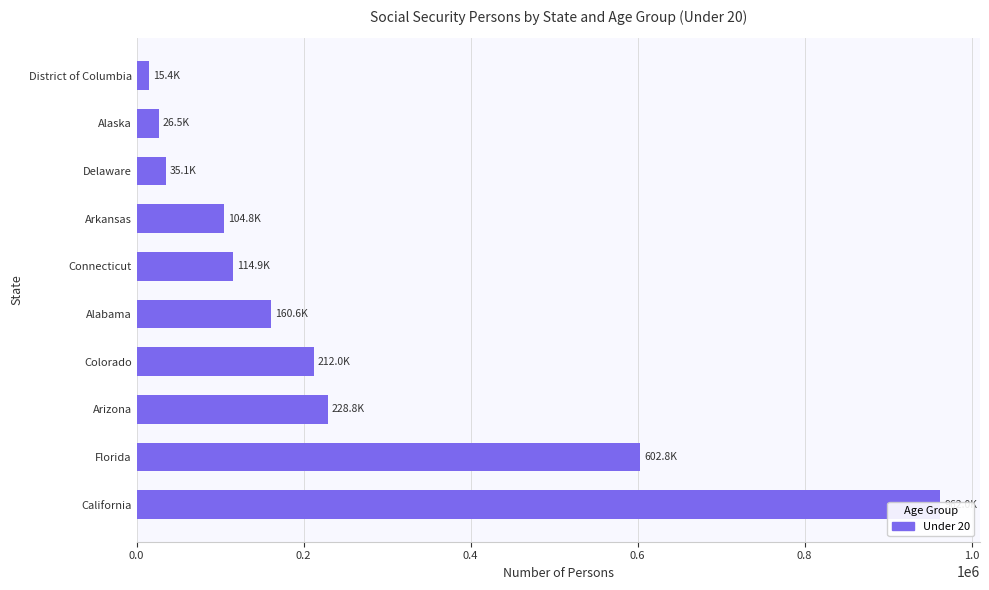

What is the change in value from Alabama to Connecticut?

-45693